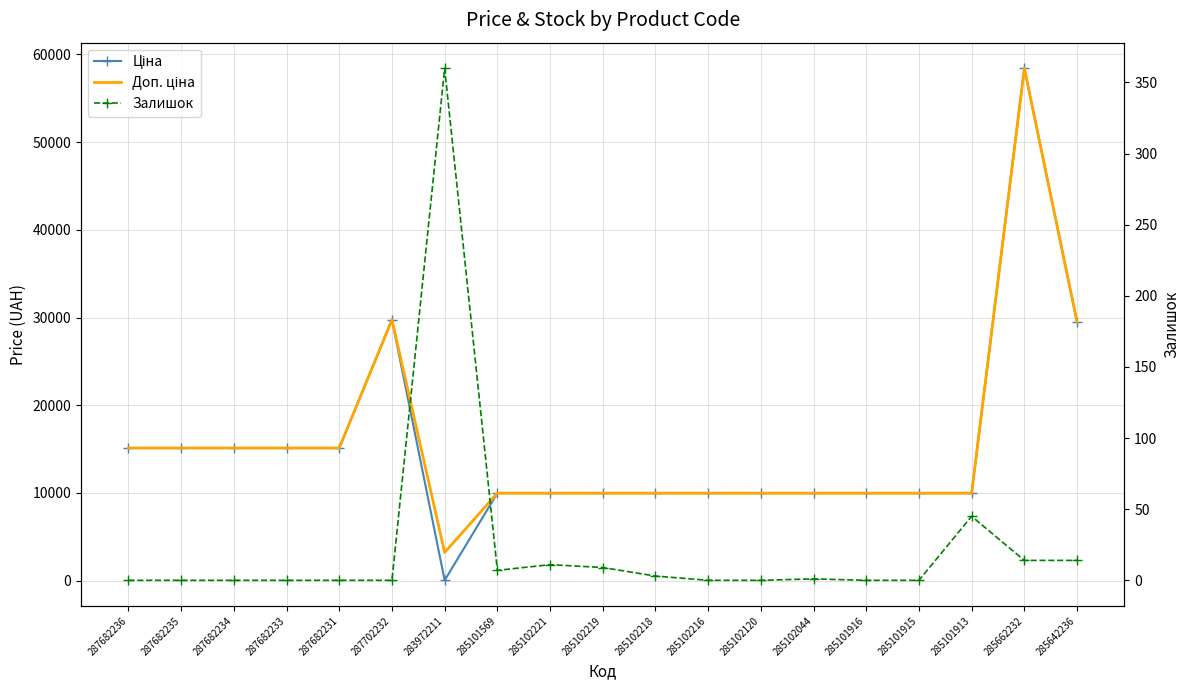

What is the sum of all Ціна values?

293047.2